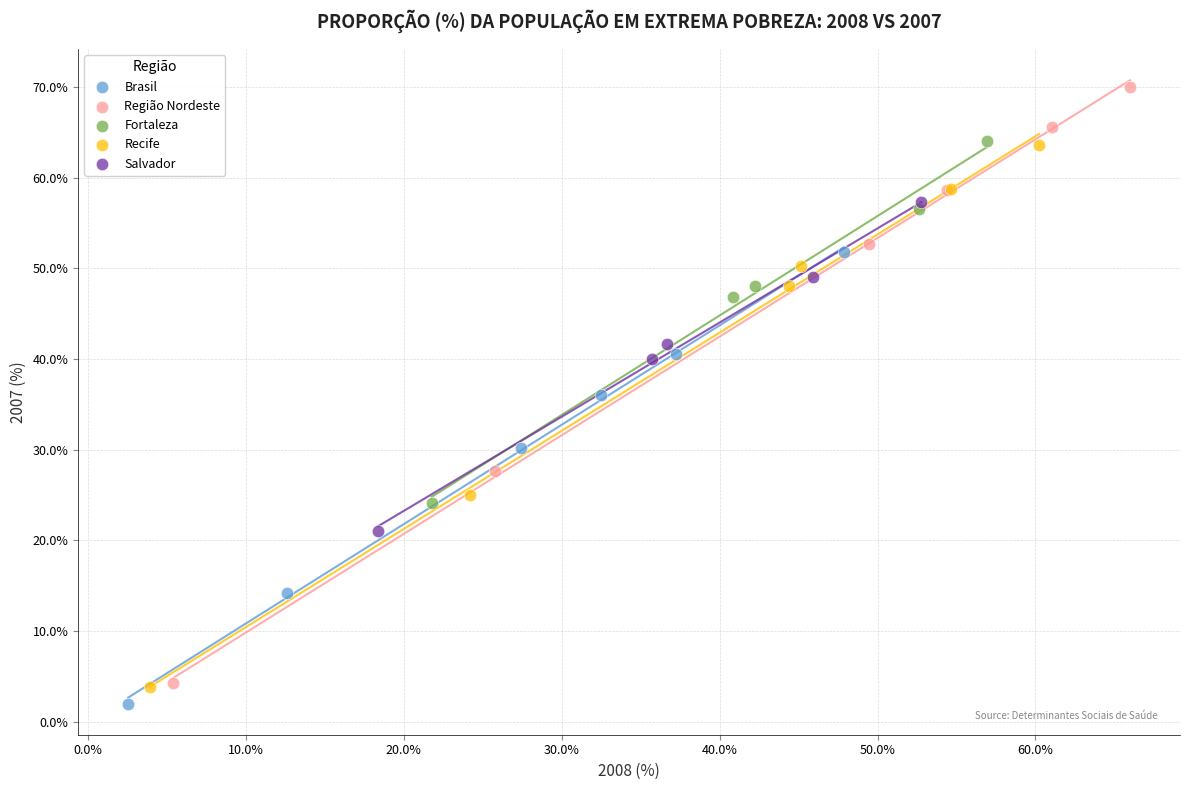

What are all the series names shown in the legend?

Brasil, Região Nordeste, Fortaleza, Recife, Salvador